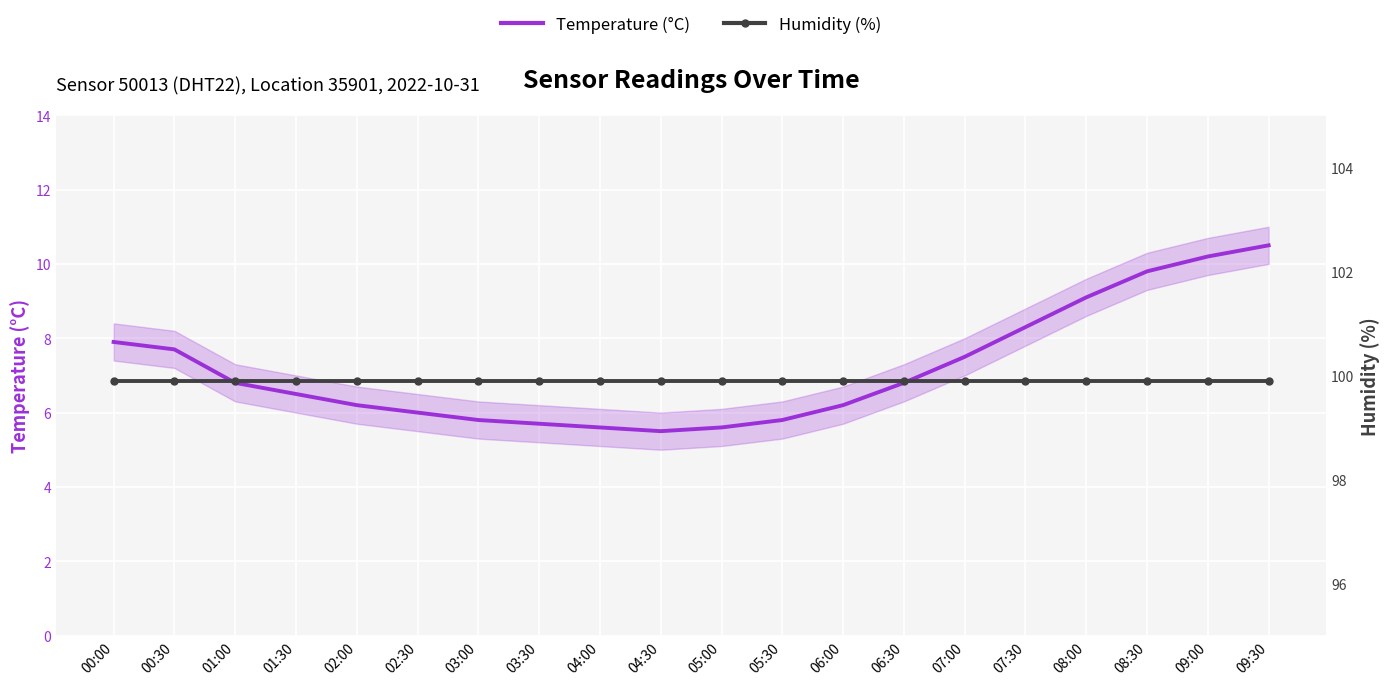

What is the maximum value shown in the chart?

99.9